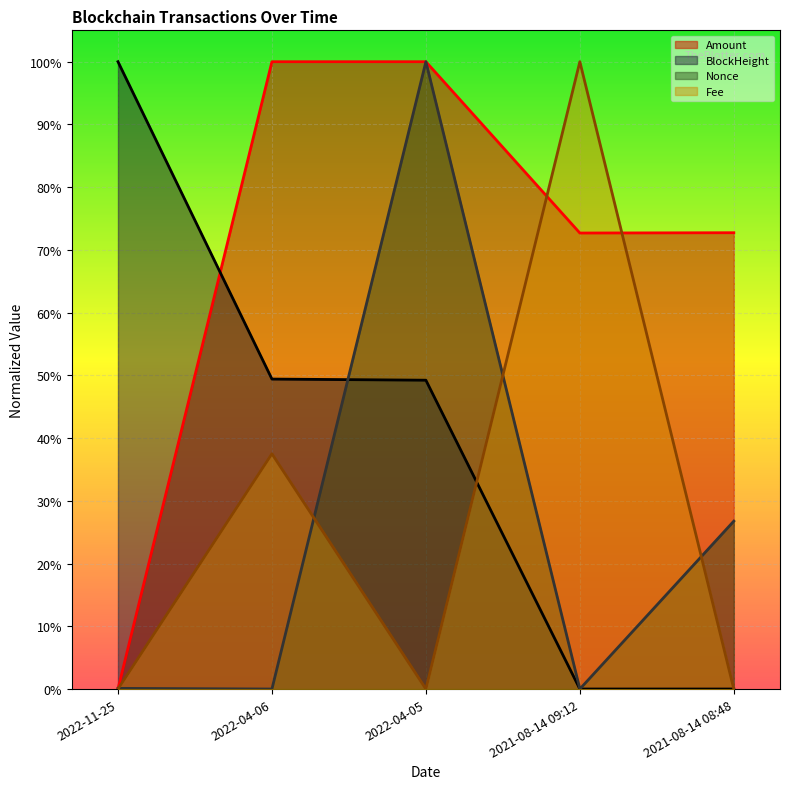

What is the difference between the highest and lowest values at 2022-04-05?

1.0